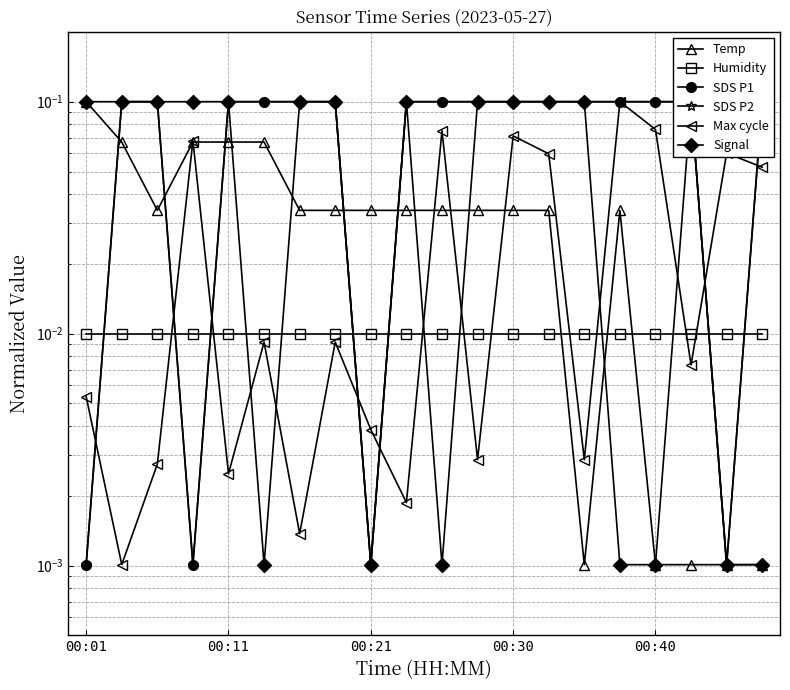

Count the number of data series in this chart.

6